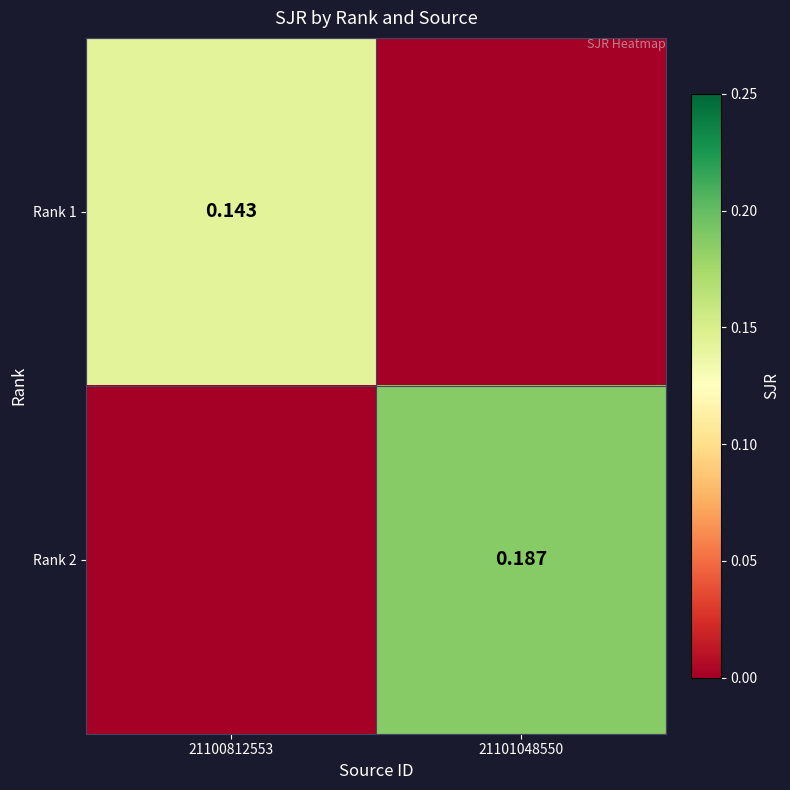

Is the value of Rank 1 at 21100812553 greater than the value of Rank 2 at 21101048550?

No